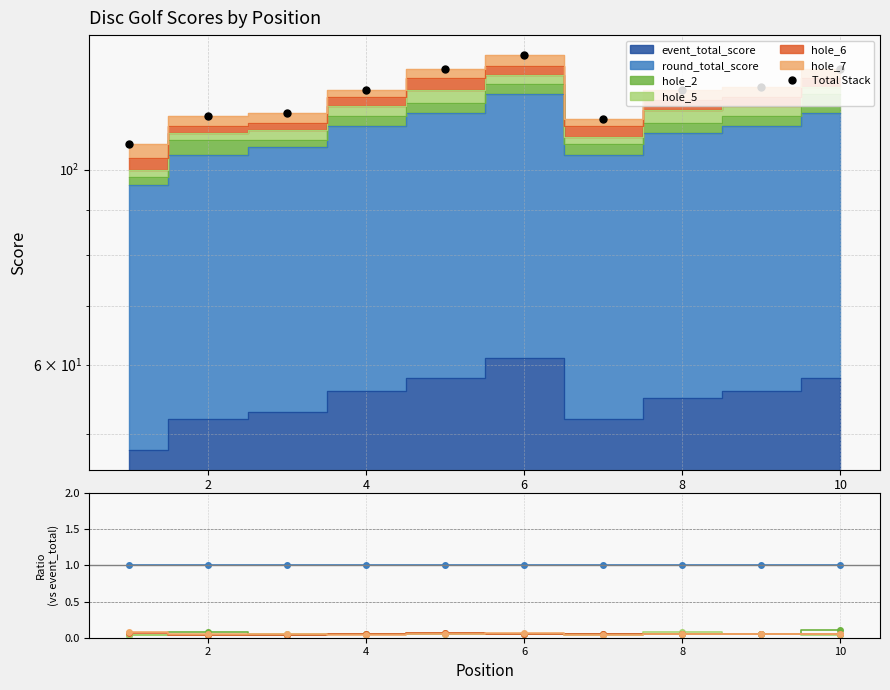

How many interior local valleys does the hole_6 series have?

2